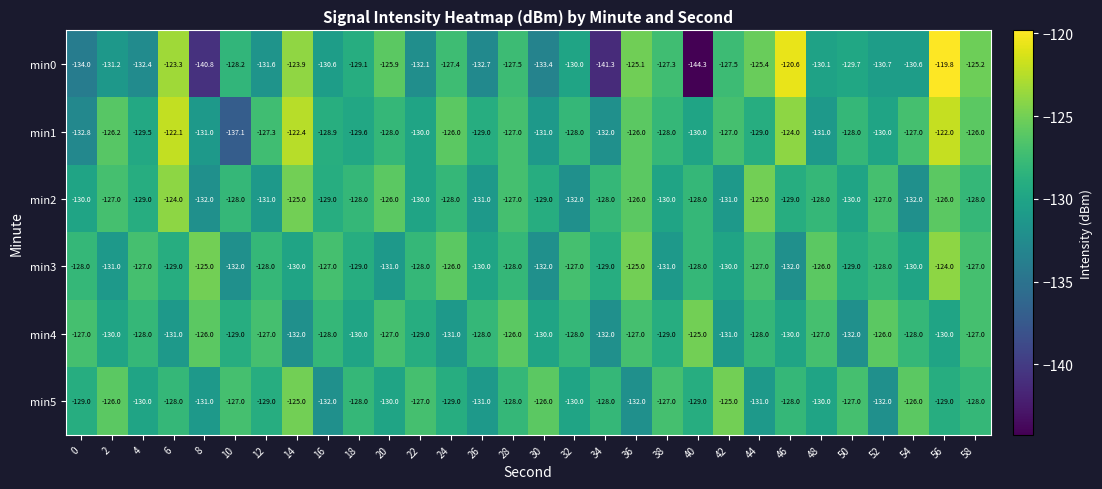

Is it true that min0 equals -130.6 at 54?

True